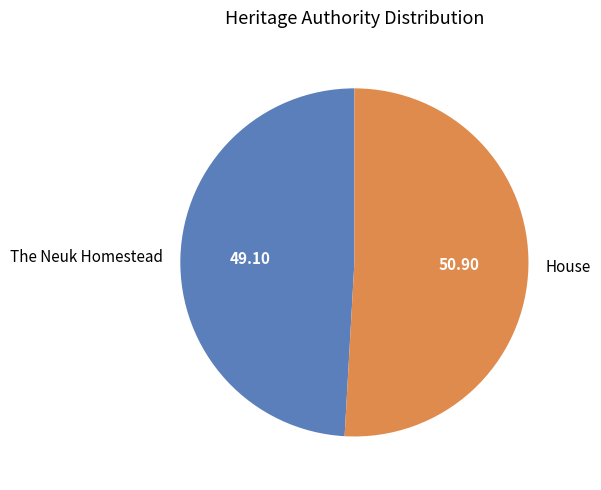

Which has a higher value, House or The Neuk Homestead?

House